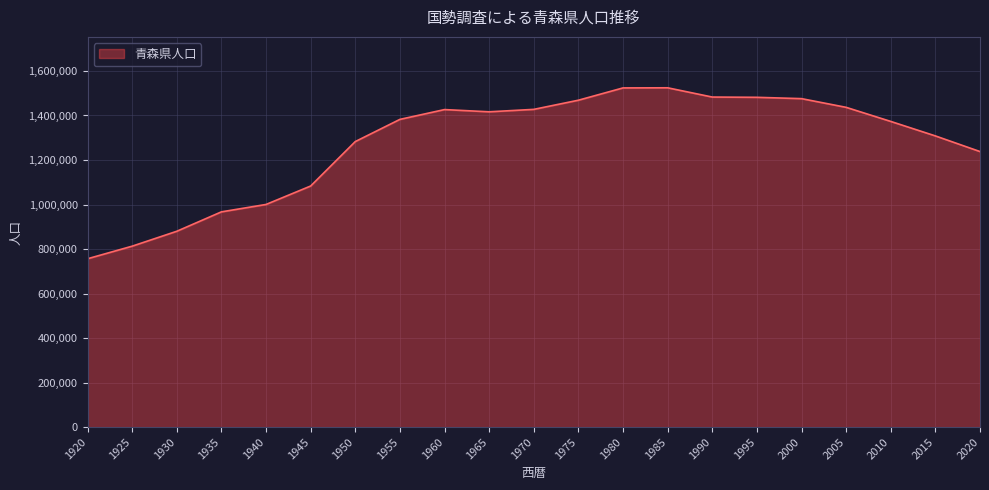

Approximately how many times larger is the value at 2020 compared to 2005?

0.9